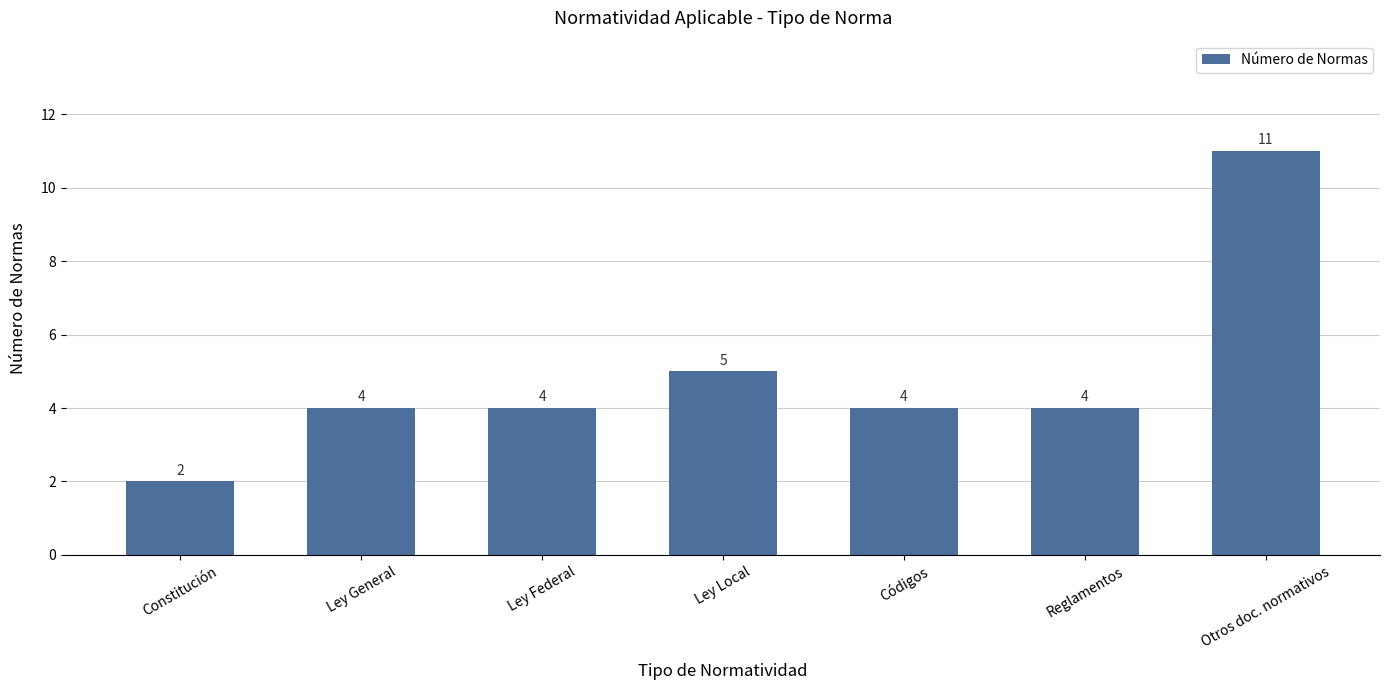

Reading left to right, extract all data points from this chart.

2	4	4	5	4	4	11